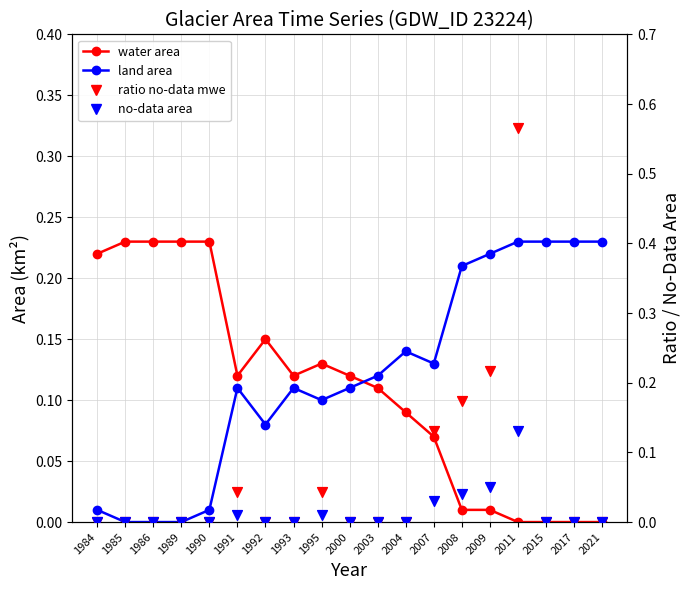

At how many categories does at least one series exceed 0?

19